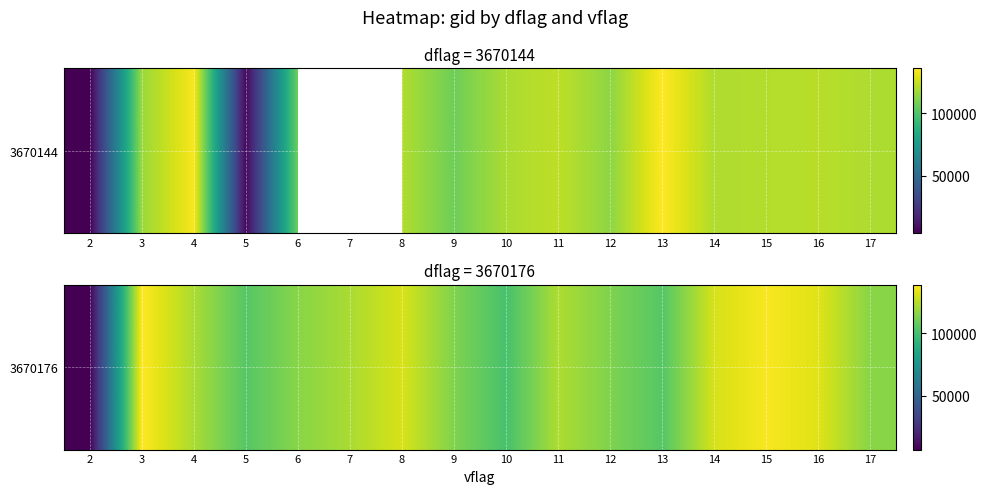

How many data points are above 122289?

7